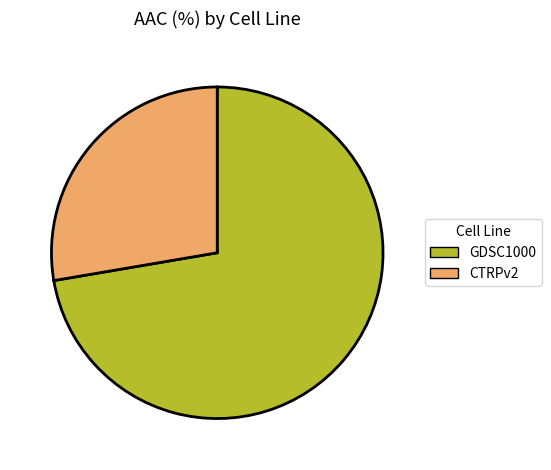

Rank the categories by value from highest to lowest.

GDSC1000, CTRPv2